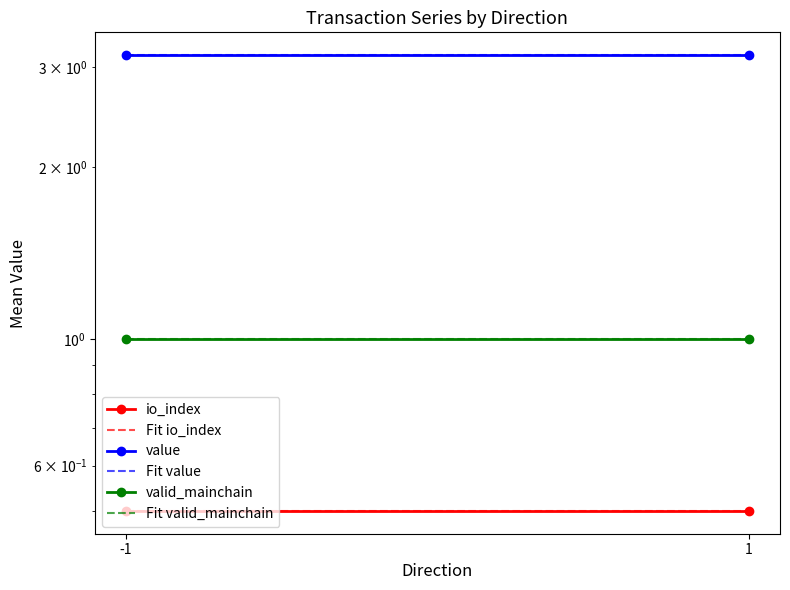

Reading right to left, transcribe all the data shown in this chart.

io_index: 0.5	0.5
Fit io_index: 0.5	0.5
value: 3.1	3.1
Fit value: 3.1	3.1
valid_mainchain: 1.0	1.0
Fit valid_mainchain: 1.0	1.0